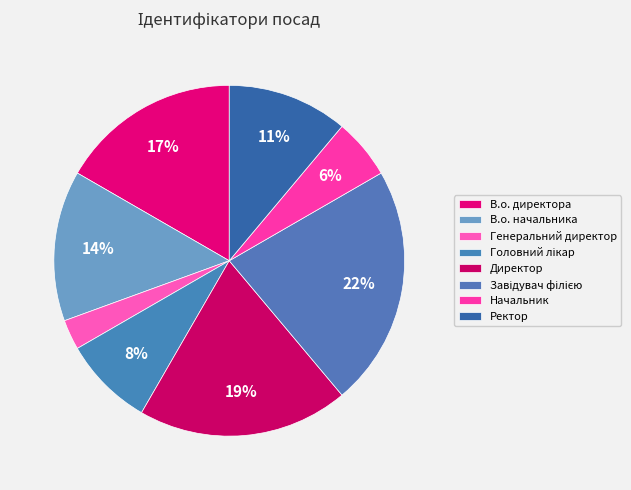

How many segments does this pie chart have?

8